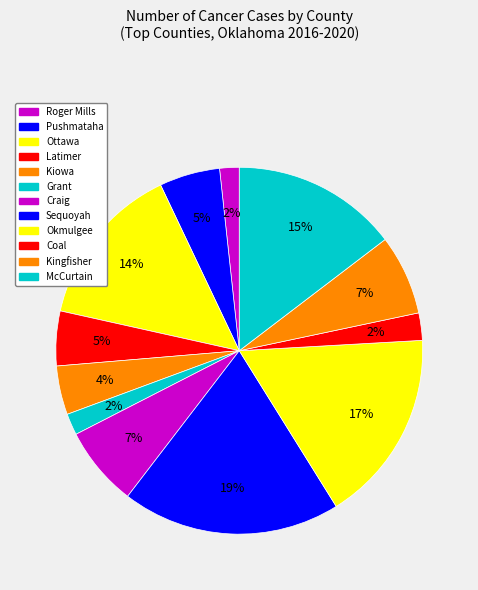

Count the number of slices in the pie.

12